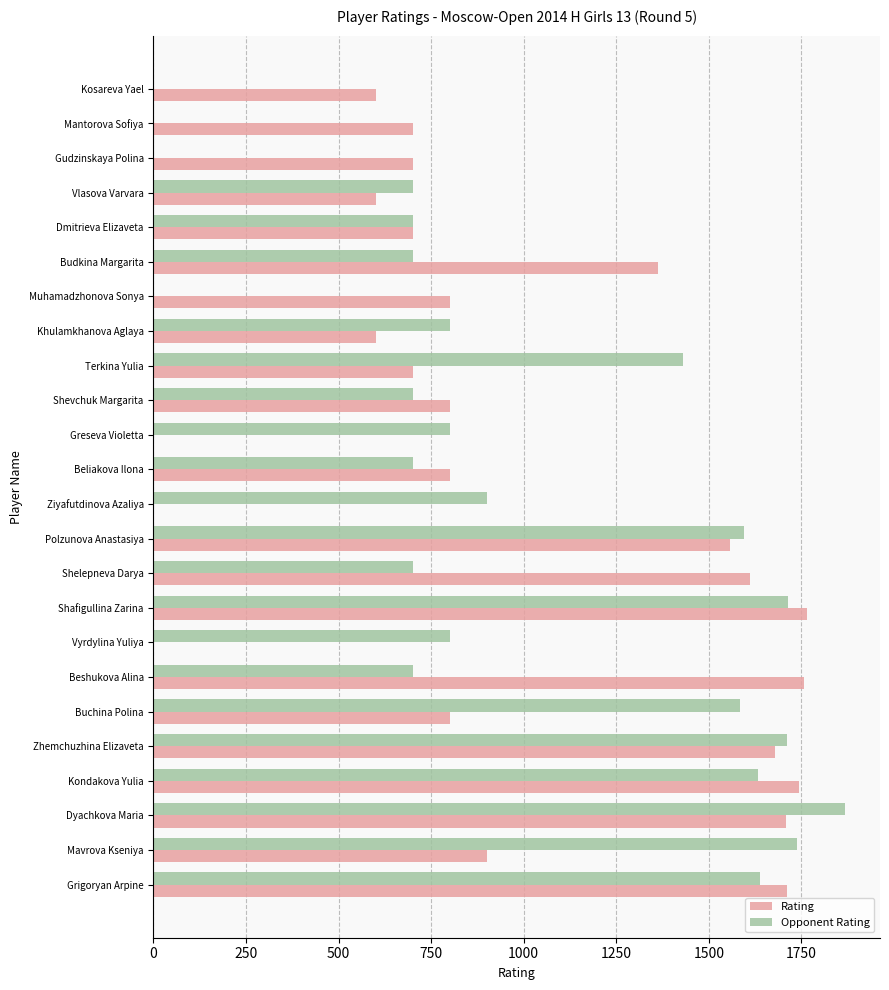

What is the total value across all series at Mantorova Sofiya?

700